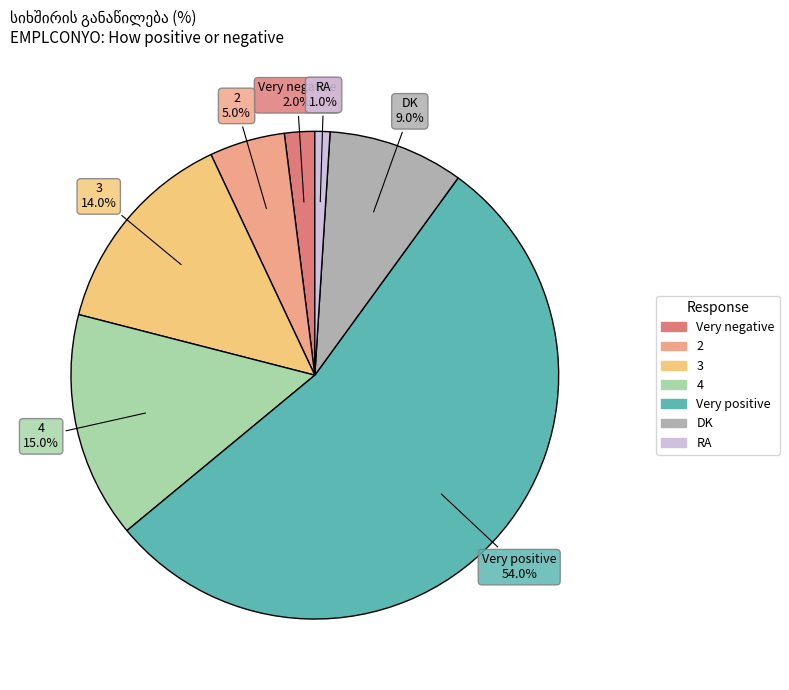

Combined, do Very negative and DK account for over 50%?

No